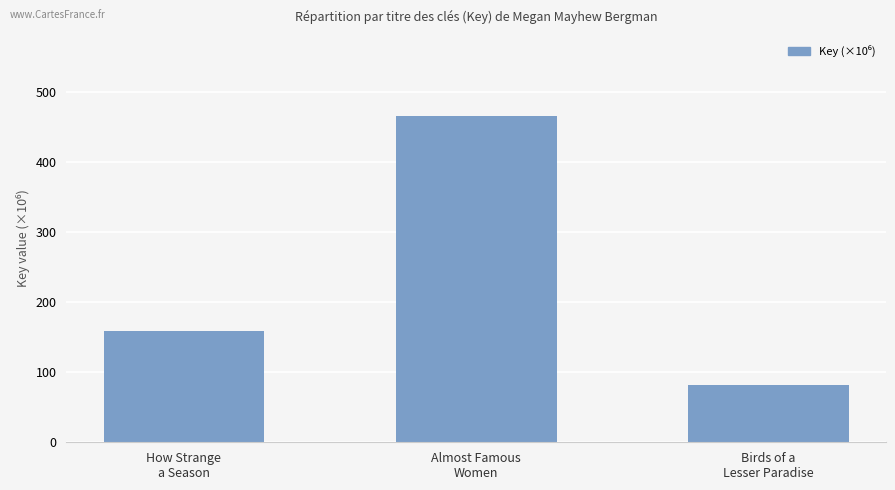

Reading right to left, list all the values displayed in this chart.

Birds of a
Lesser Paradise=82.5	Almost Famous
Women=465.6	How Strange
a Season=158.5